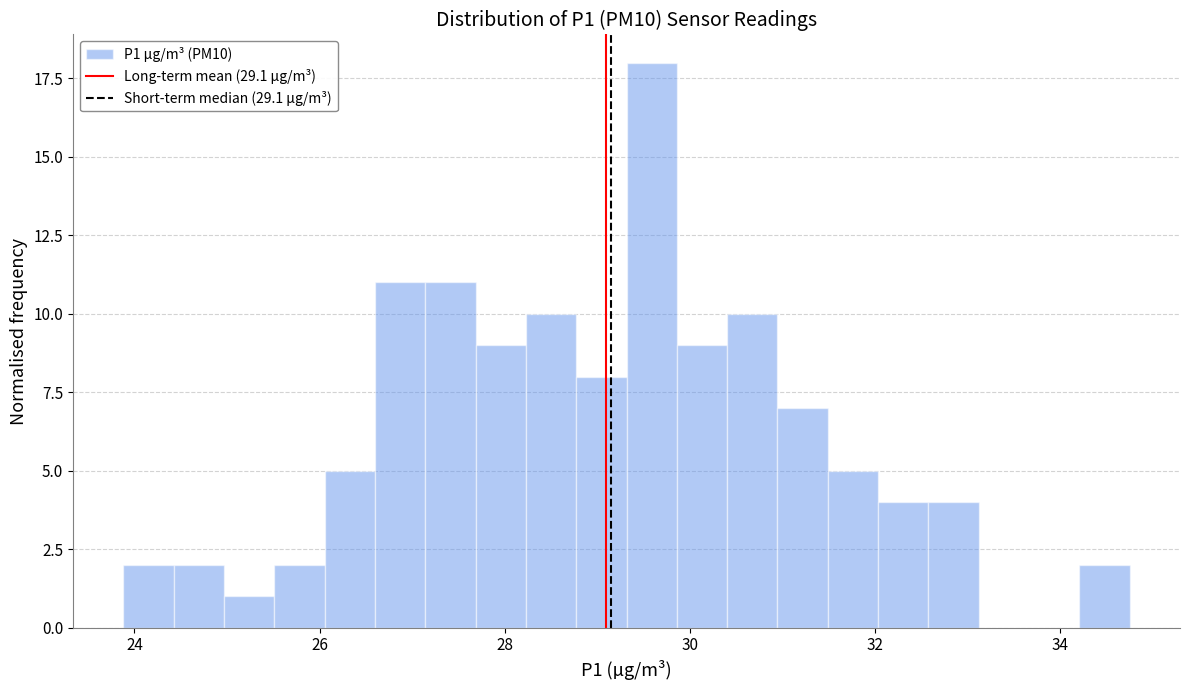

Read against the x-axis, roughly where is the centre of the tallest bar?

29.6